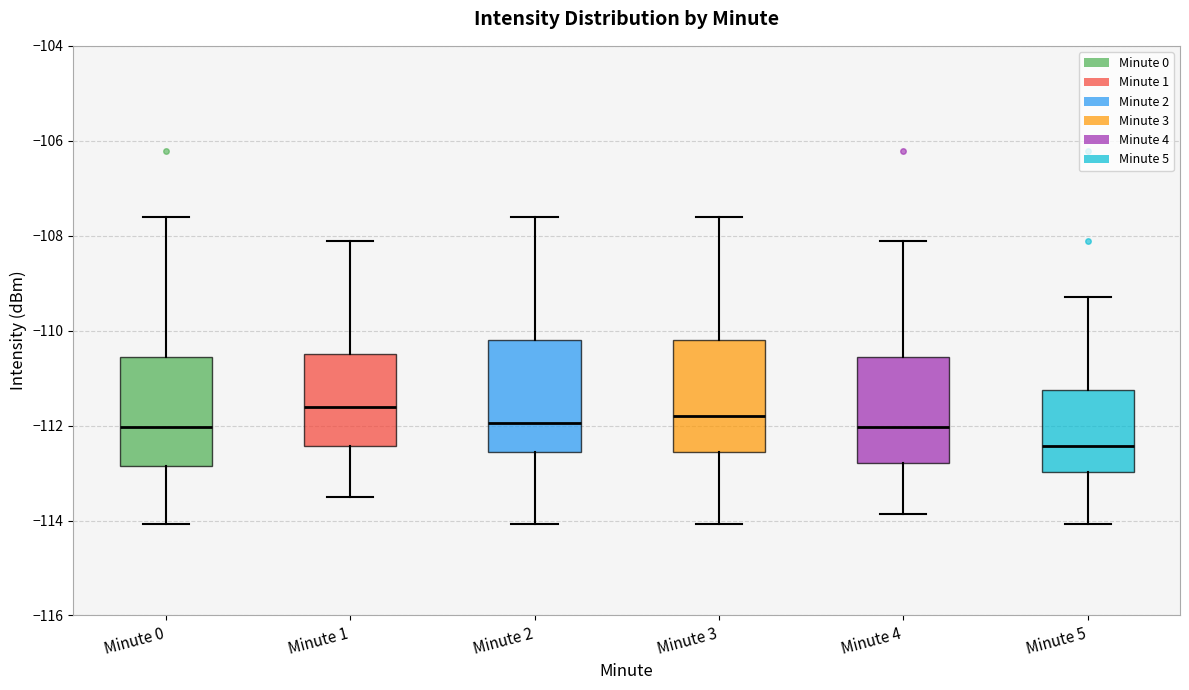

Which box has the lowest median line?

Minute 5